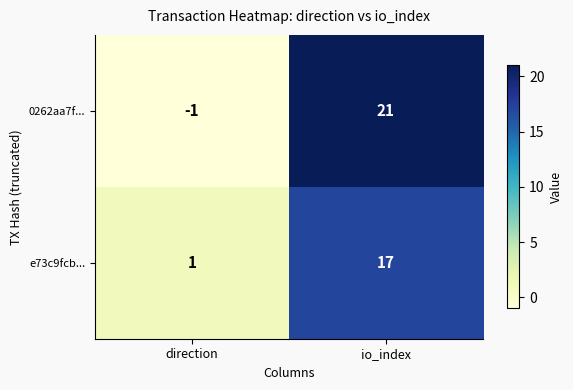

The 0262aa7f... series shows -1 at direction. True or false?

True